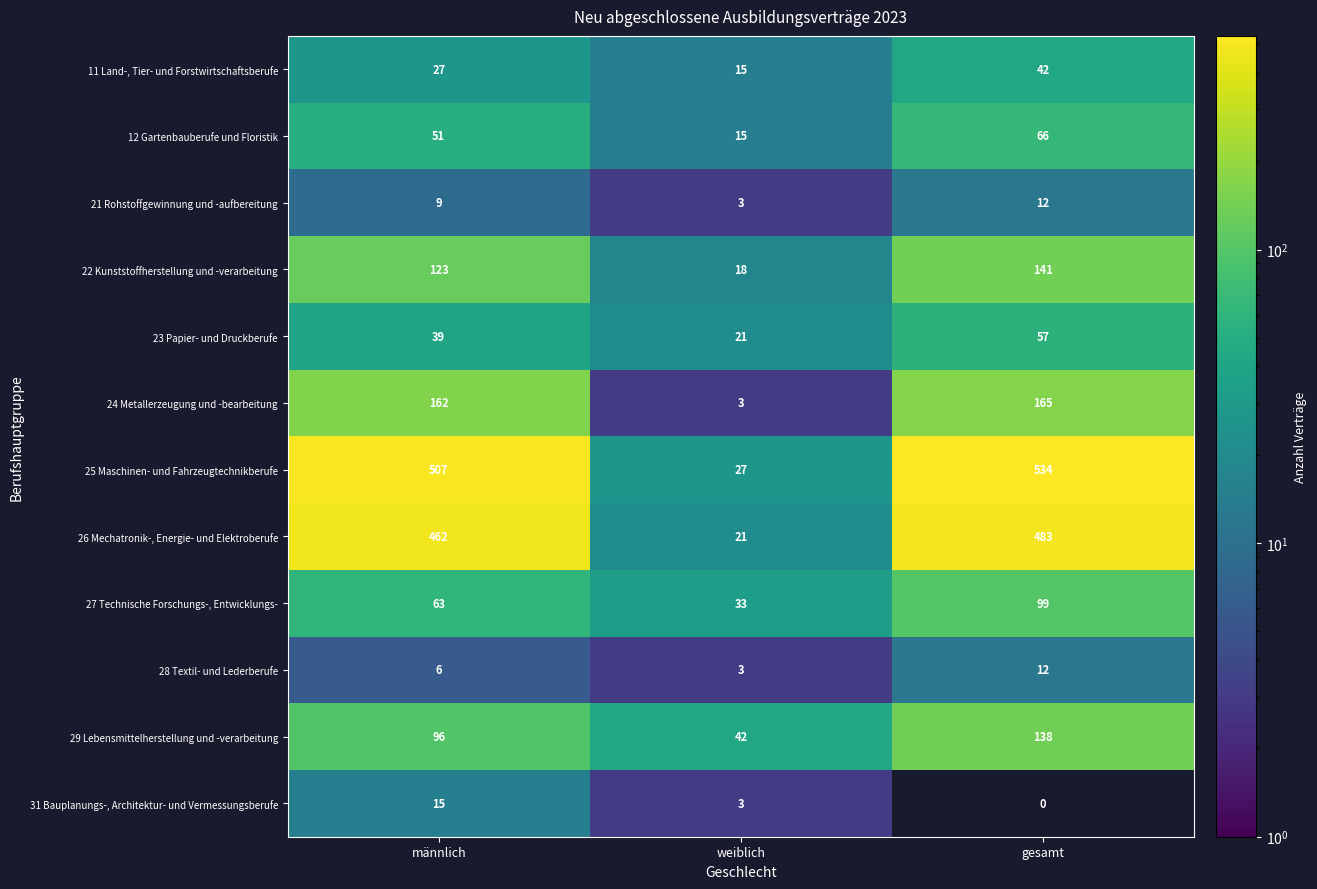

At which label does 27 Technische Forschungs-, Entwicklungs- reach its peak?

gesamt